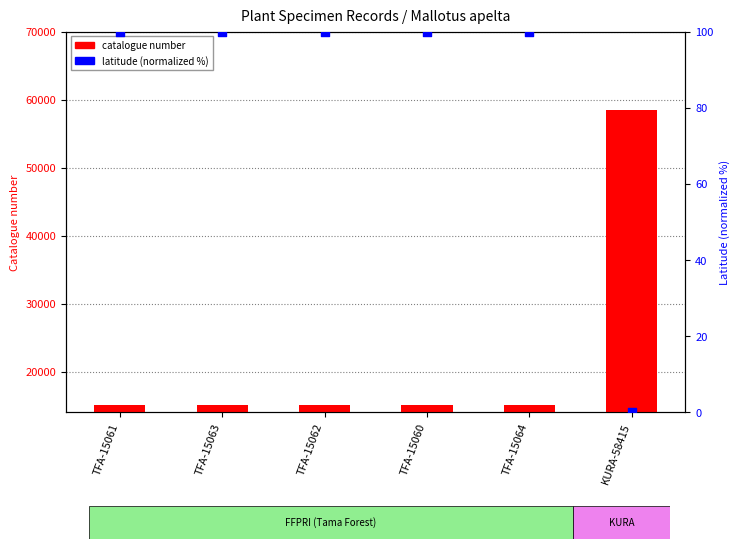

What are all the series names shown in the legend?

catalogue number, latitude (normalized)